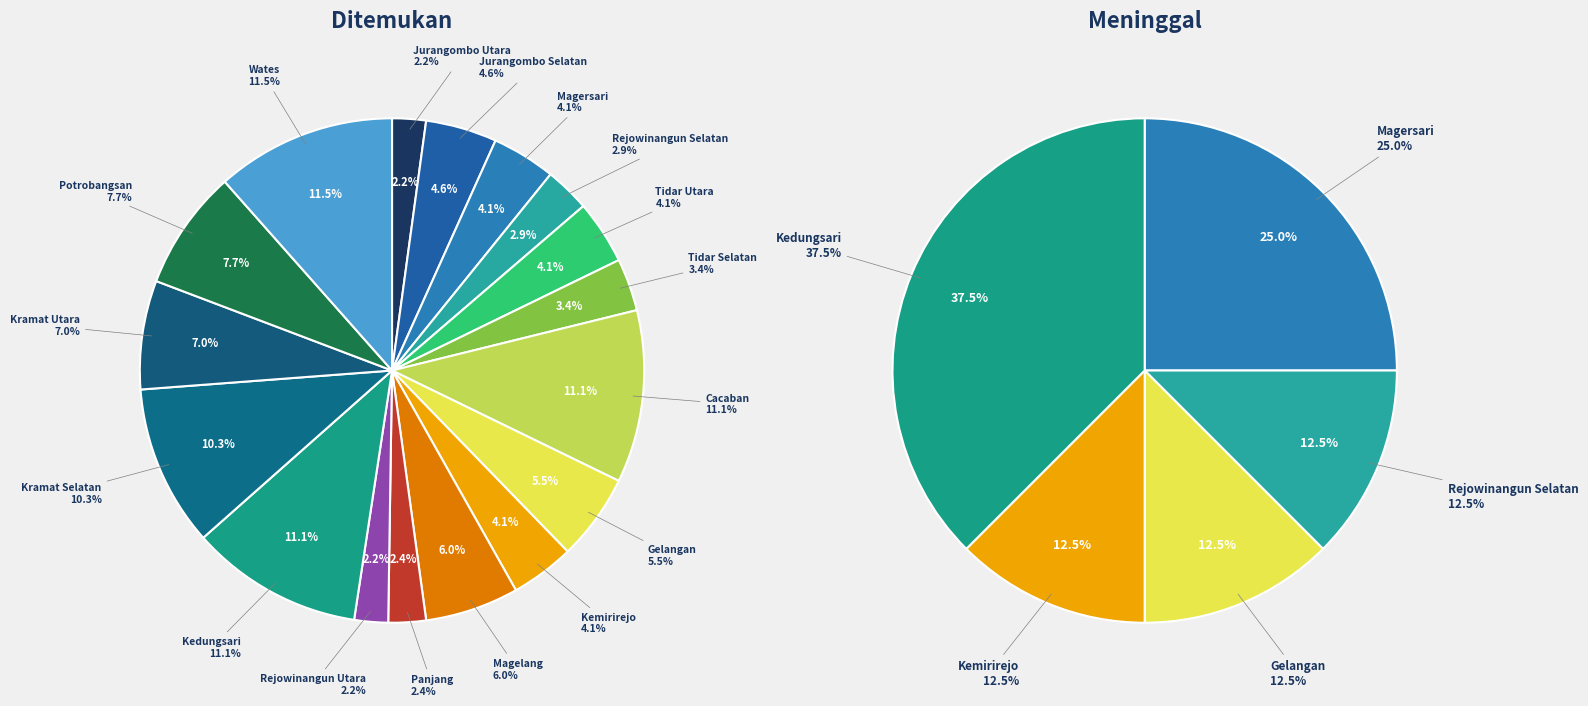

Which category has the biggest portion of the pie?

Wates